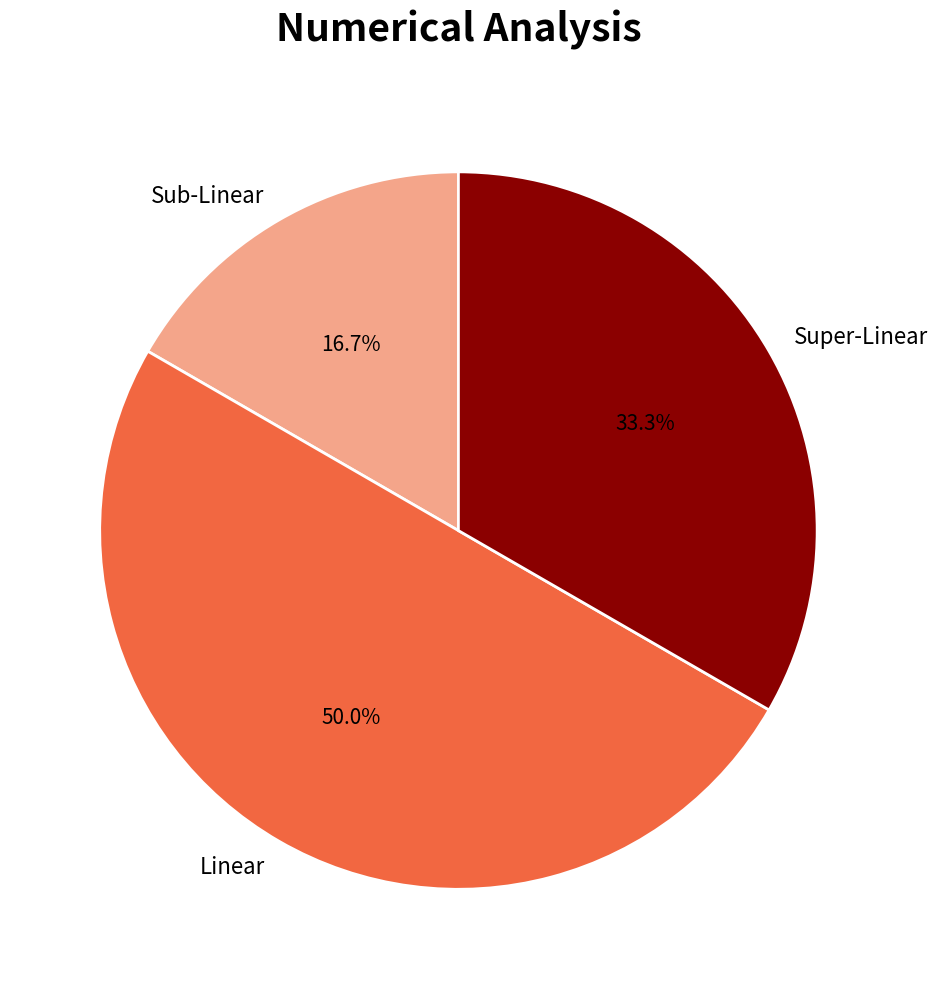

Approximately how many times larger is the value at Linear compared to Super-Linear?

1.5